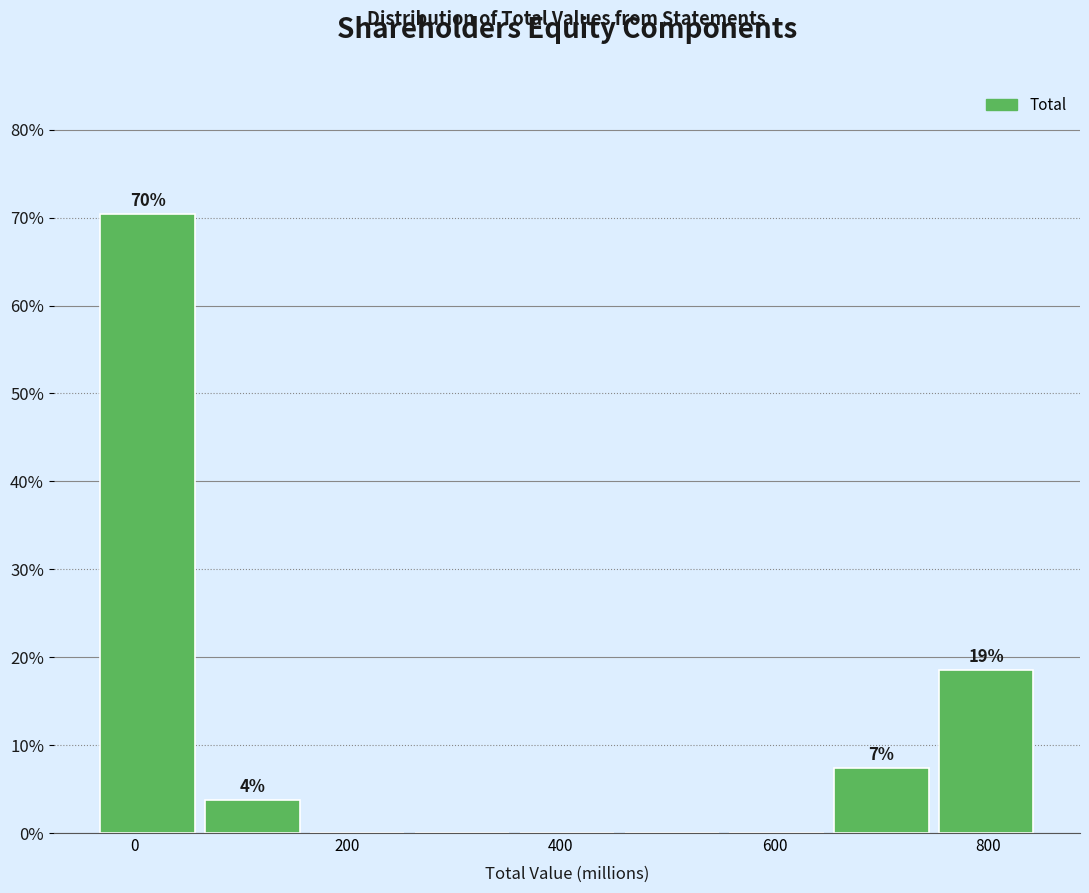

Which range on the x-axis has the tallest bar?

-40 to 60